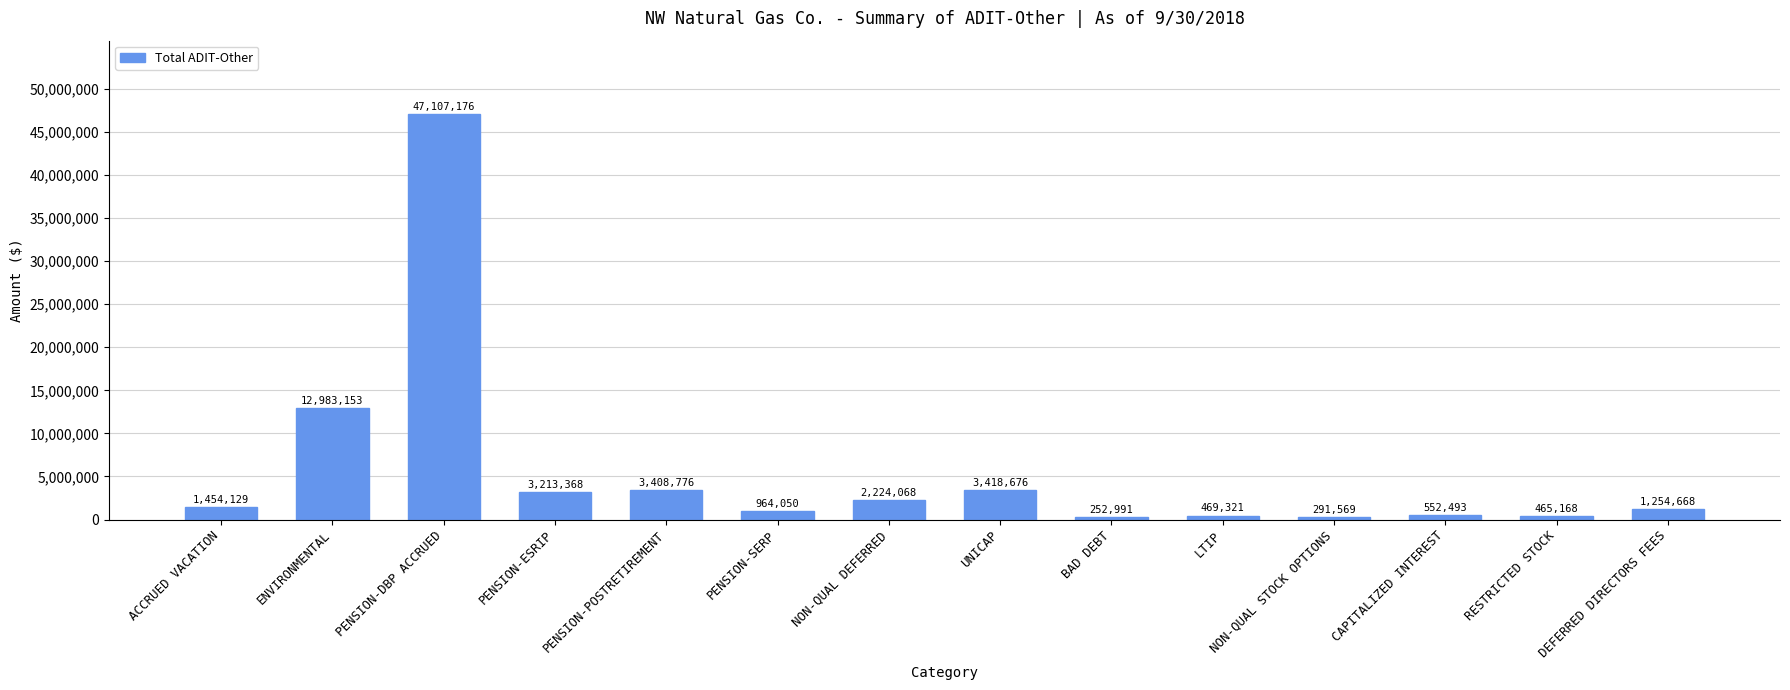

How many bars are there in total?

14